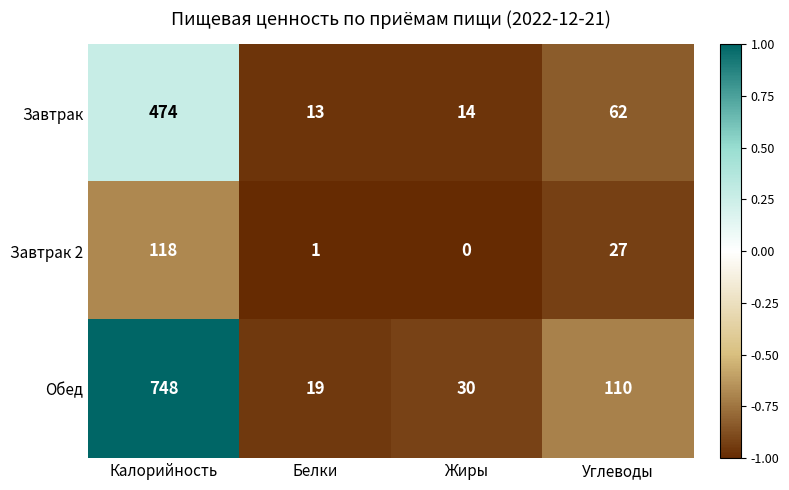

Reading right to left, extract all data points from this chart.

Завтрак: Углеводы=62	Жиры=14	Белки=13	Калорийность=474
Завтрак 2: Углеводы=27	Жиры=0	Белки=1	Калорийность=118
Обед: Углеводы=110	Жиры=30	Белки=19	Калорийность=748